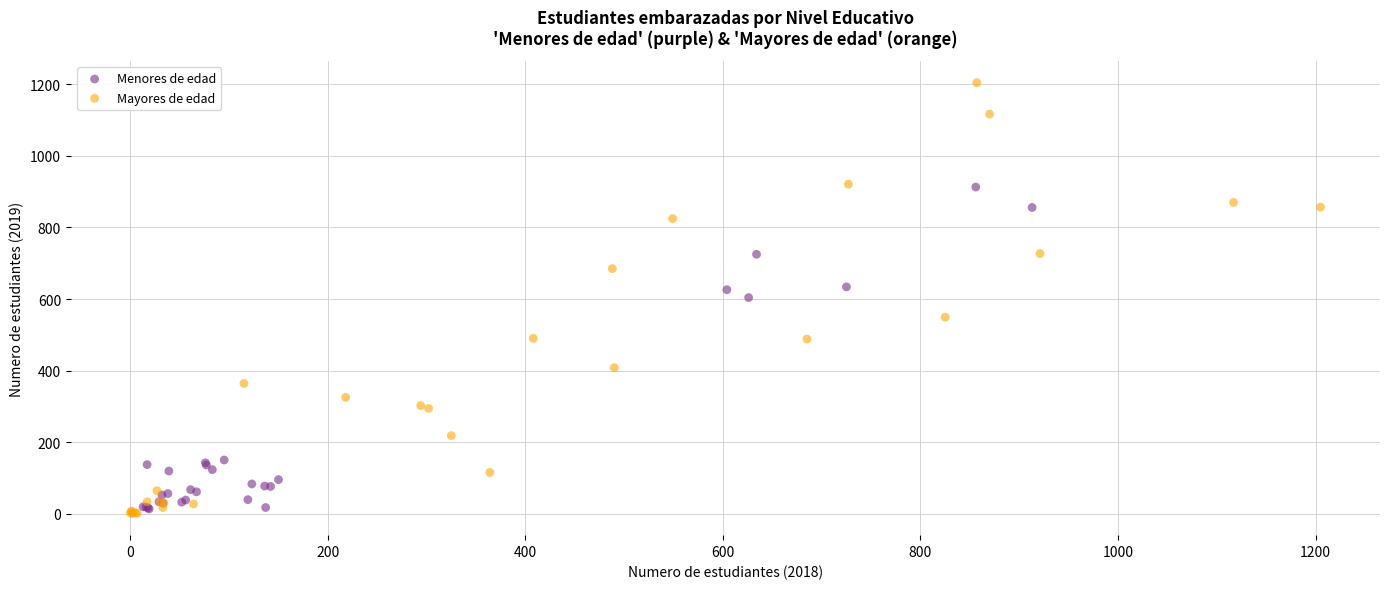

What are all the series names shown in the legend?

Menores de edad, Mayores de edad